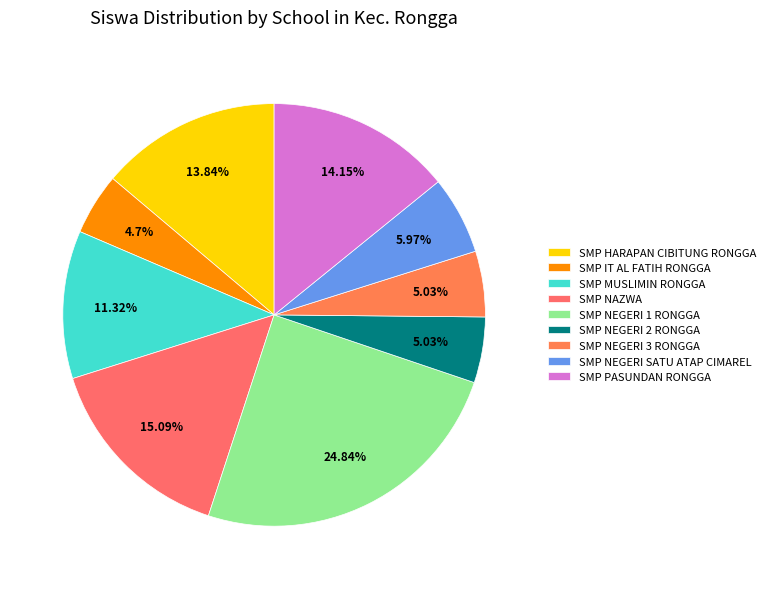

Is it true that SMP MUSLIMIN RONGGA is 11% of the pie?

True